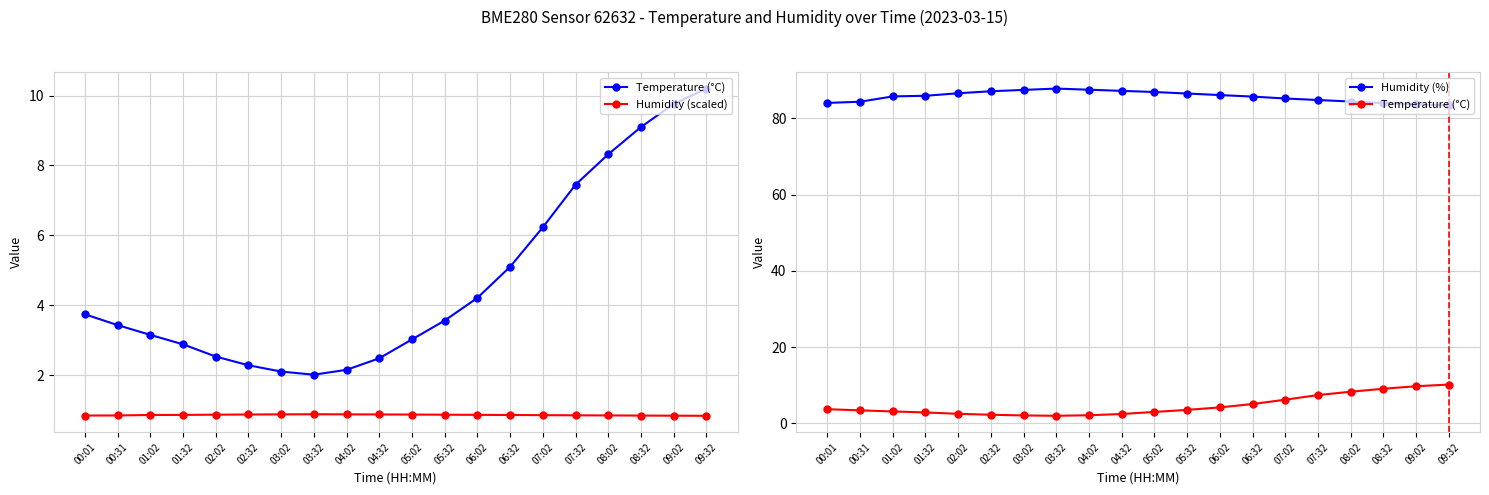

Which series has the largest range (max minus min)?

Temperature (°C)